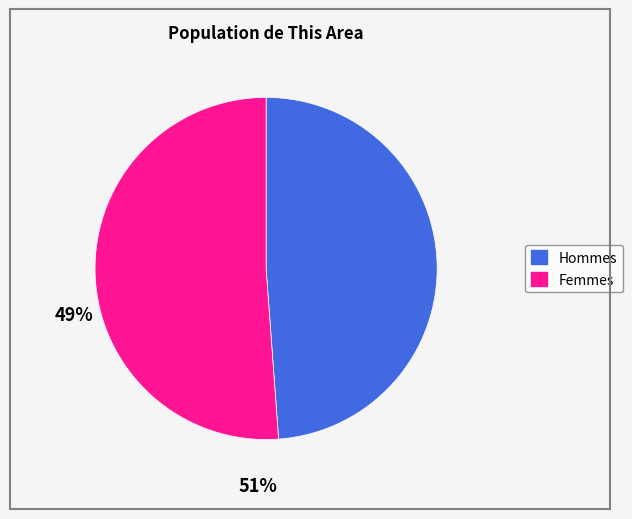

Does any single category account for the majority?

Yes